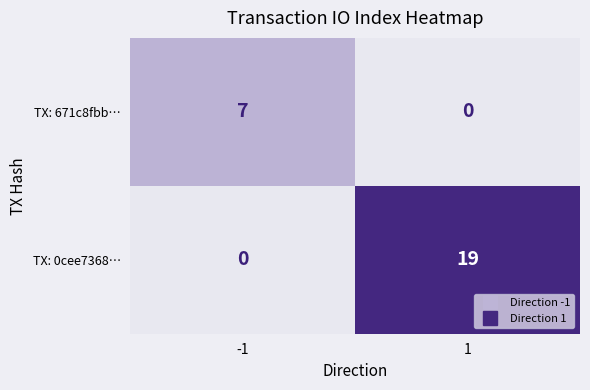

Rank the series at -1 from highest to lowest value.

TX: 671c8fbb…, TX: 0cee7368…